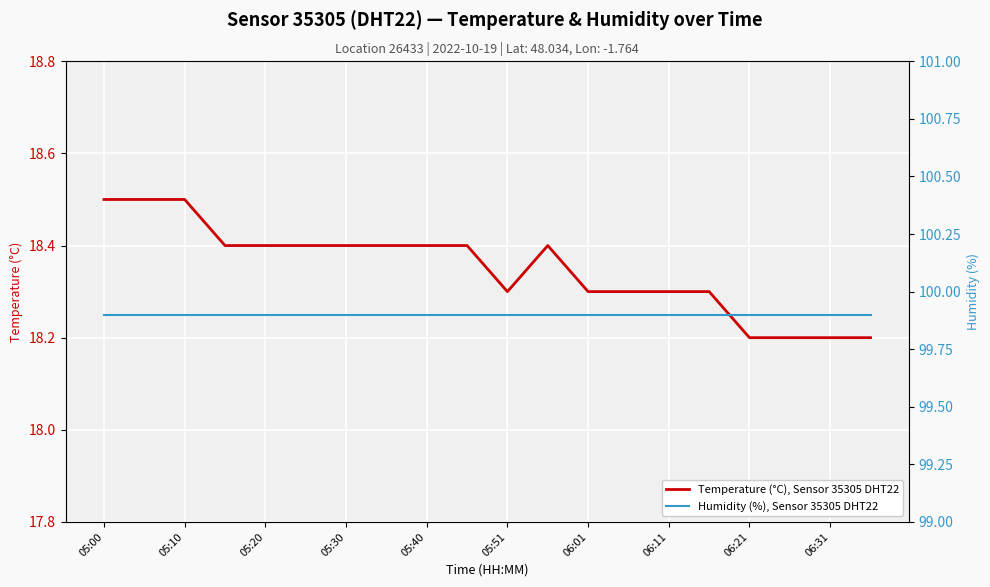

The value of Temperature (°C), Sensor 35305 DHT22 at 05:10 is 18.5. True or false?

True